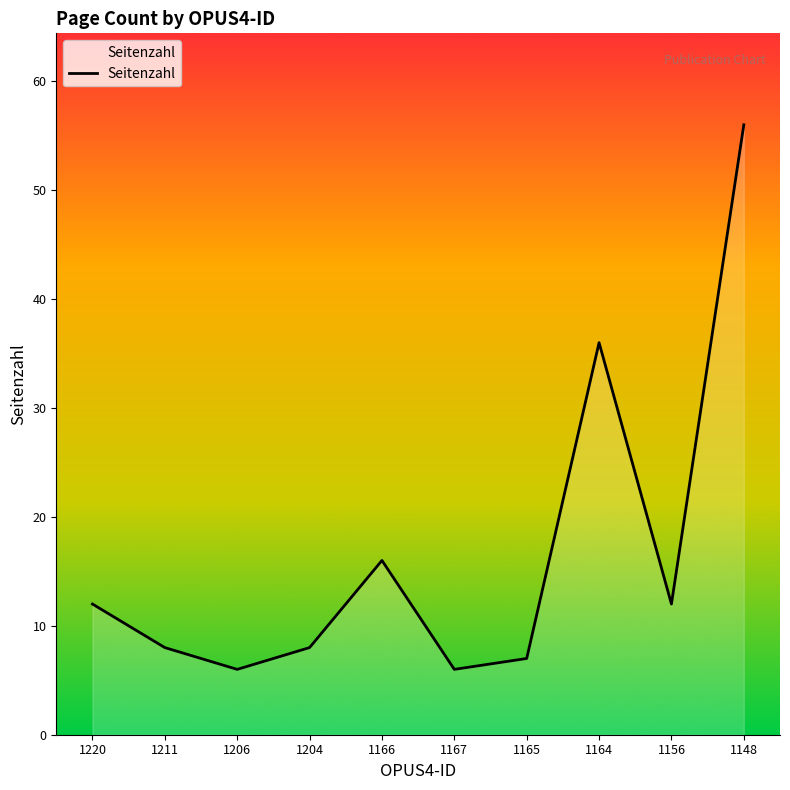

Reading left to right, transcribe all the data shown in this chart.

12	8	6	8	16	6	7	36	12	56